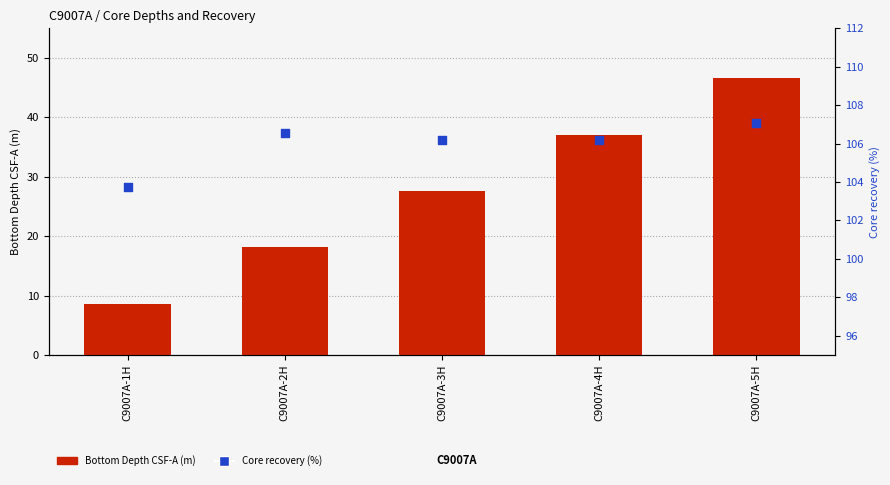

Which series has the largest Y range (max minus min)?

Bottom Depth CSF-A (m)